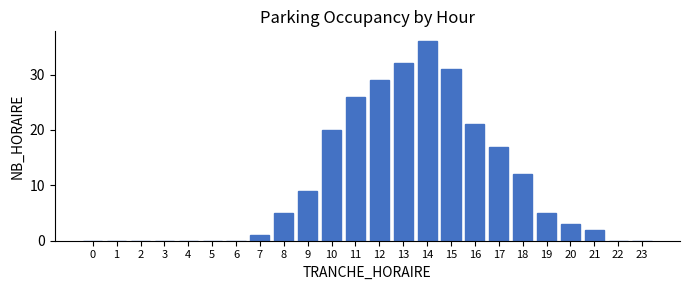

Reading right to left, extract all data points from this chart.

23=0	22=0	21=2	20=3	19=5	18=12	17=17	16=21	15=31	14=36	13=32	12=29	11=26	10=20	9=9	8=5	7=1	6=0	5=0	4=0	3=0	2=0	1=0	0=0